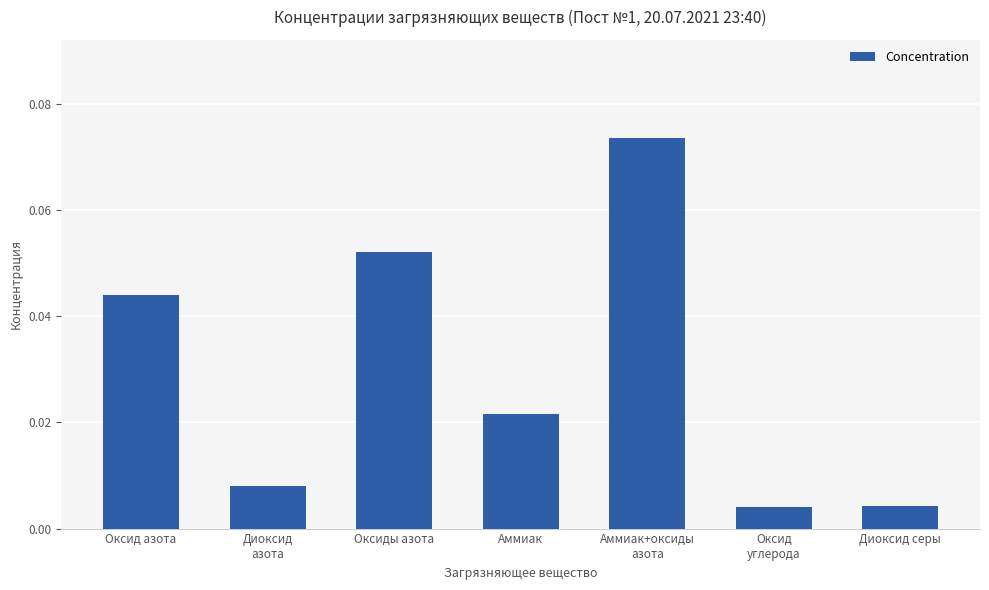

What is the label of the 7th bar from the right?

Оксид азота